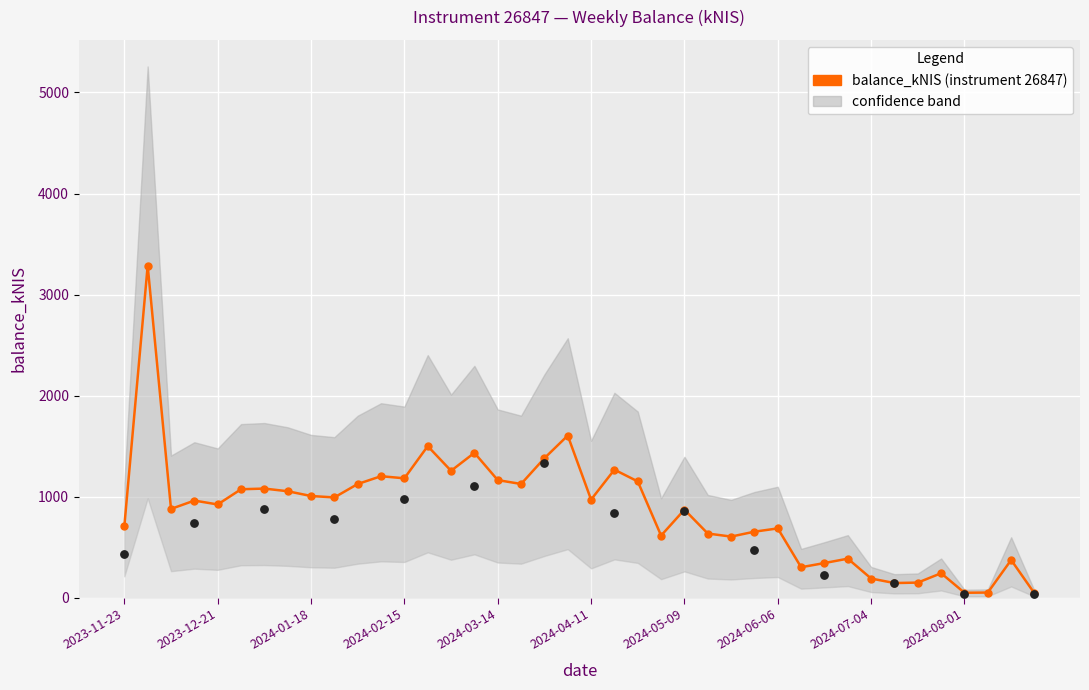

Which has a higher value, 15 or 30?

15